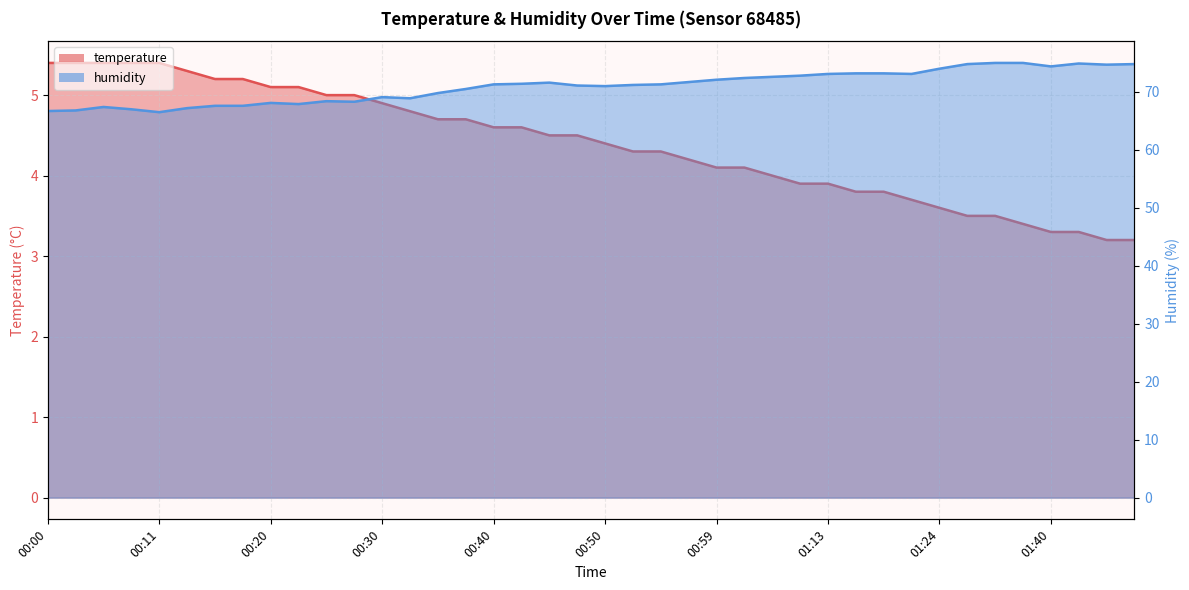

Rank the categories by humidity value from highest to lowest.

01:32, 01:35, 01:43, 01:29, 01:48, 01:45, 01:40, 01:24, 01:16, 01:19, 01:13, 01:21, 01:10, 01:04, 01:02, 00:59, 00:57, 00:45, 00:42, 00:40, 00:55, 00:52, 00:47, 00:50, 00:37, 00:35, 00:30, 00:32, 00:25, 00:28, 00:20, 00:23, 00:15, 00:18, 00:06, 00:13, 00:08, 00:03, 00:00, 00:11